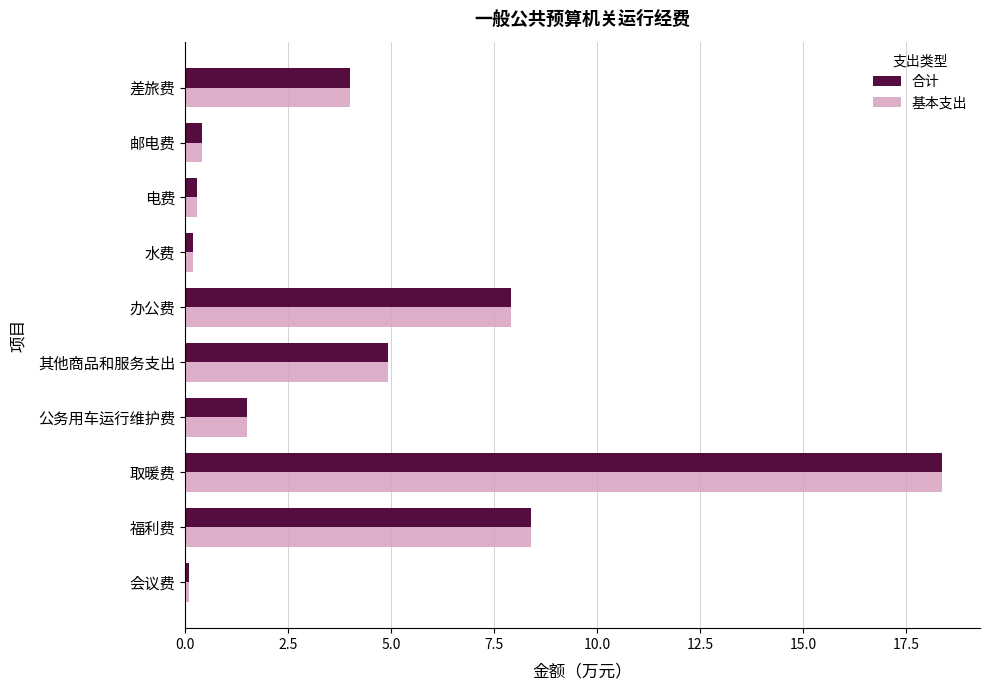

At which category does the chart reach its peak across all series?

取暖费